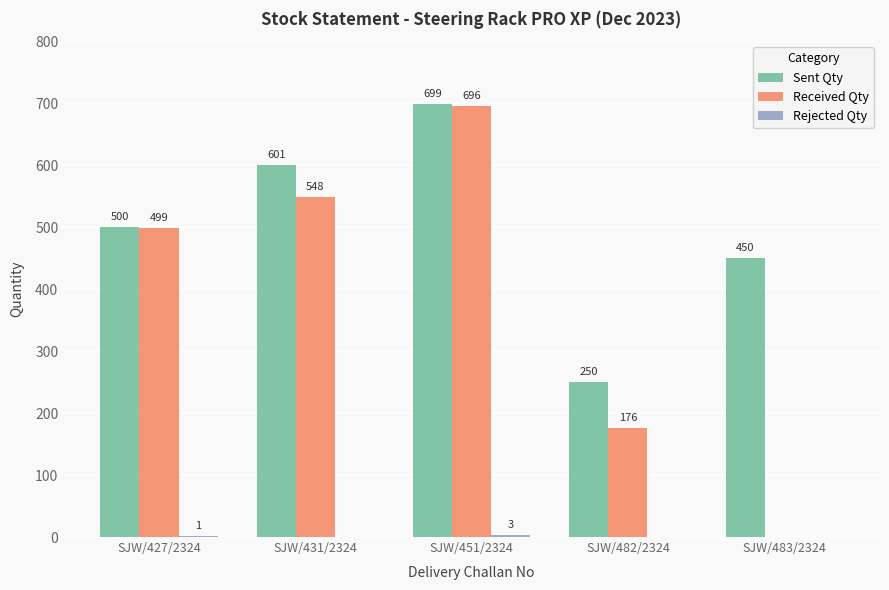

Between SJW/431/2324 and SJW/483/2324, which series saw the biggest shift?

Received Qty